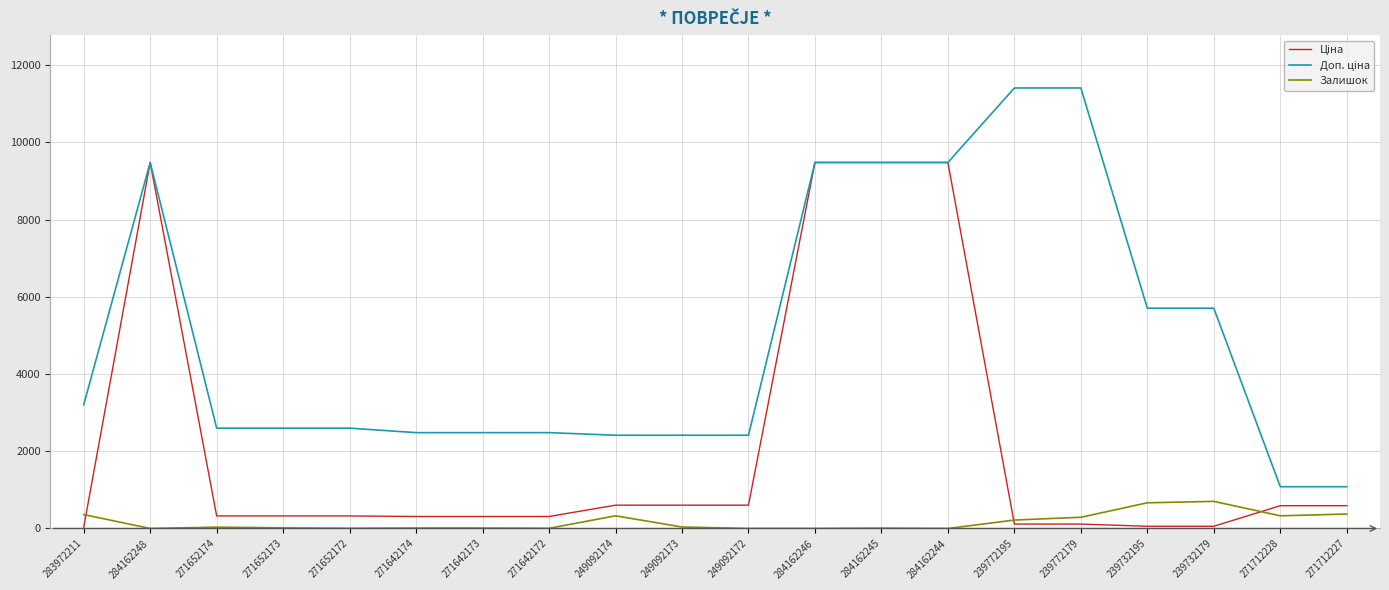

Which series has the largest range (max minus min)?

Доп. ціна